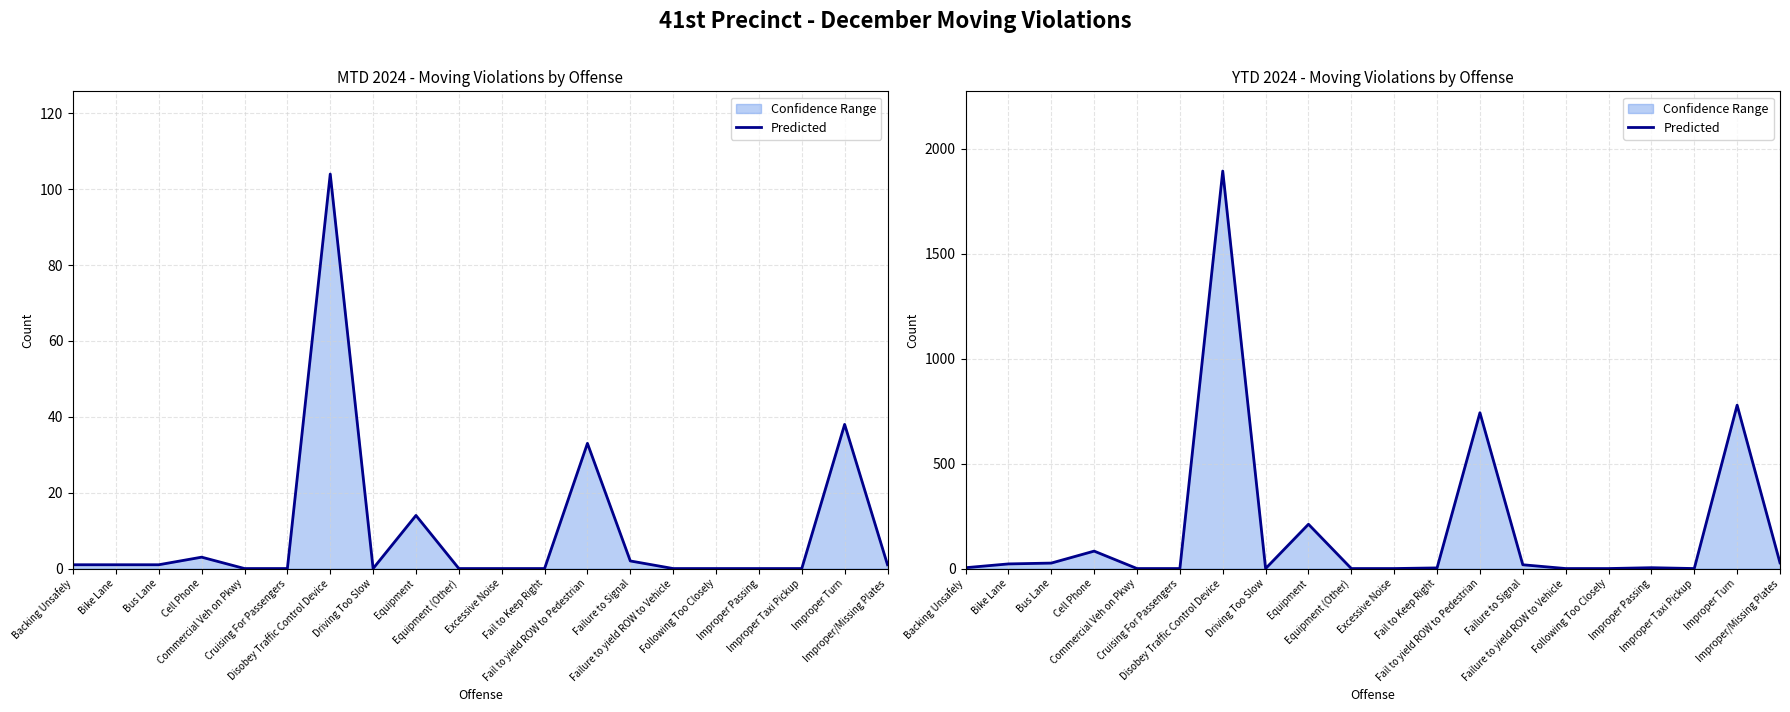

What is the difference between the second highest and minimum values?

778